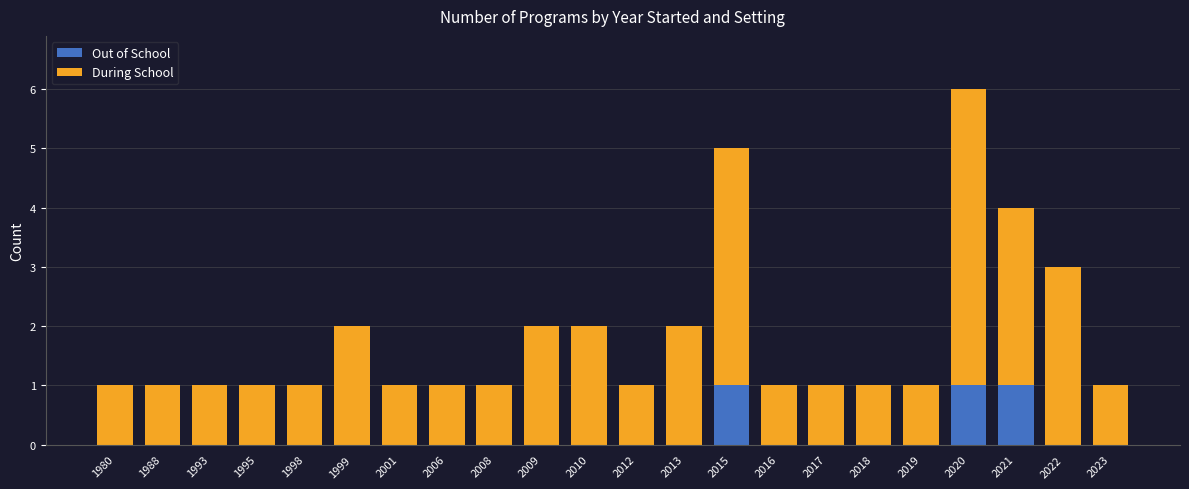

Is it true that Out of School equals 1 at 2013?

False